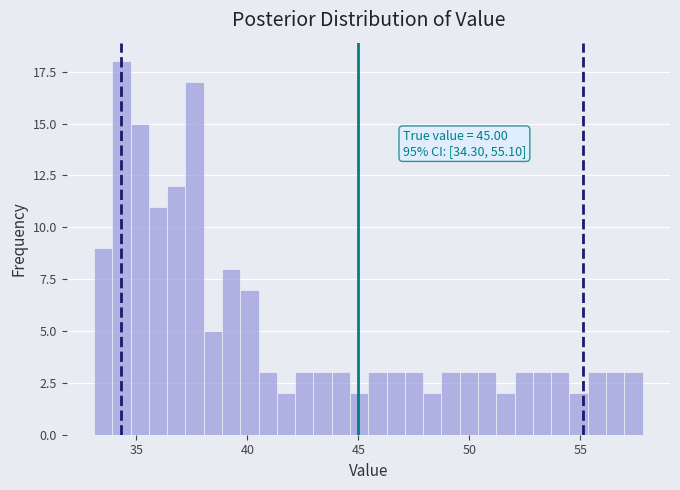

Read against the x-axis, roughly where is the centre of the tallest bar?

34.5